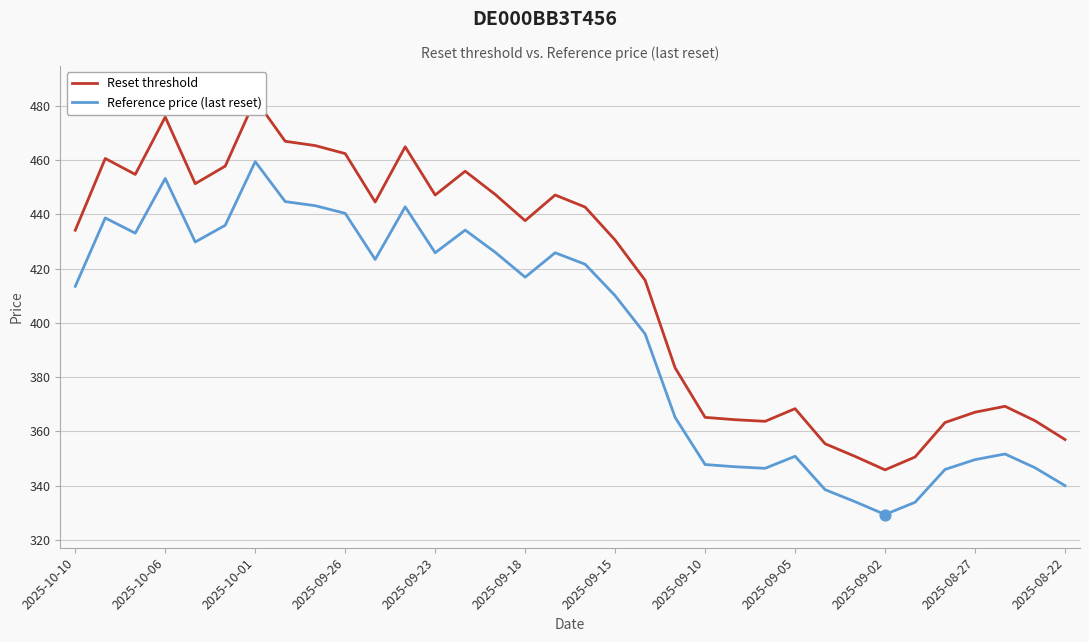

What is the total value across all series at 29?

709.3